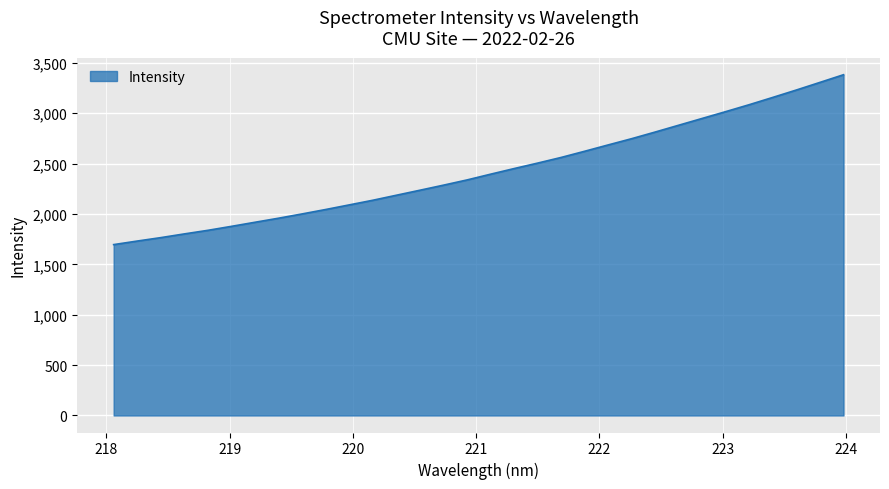

What is the maximum value shown in the chart?

3382.8